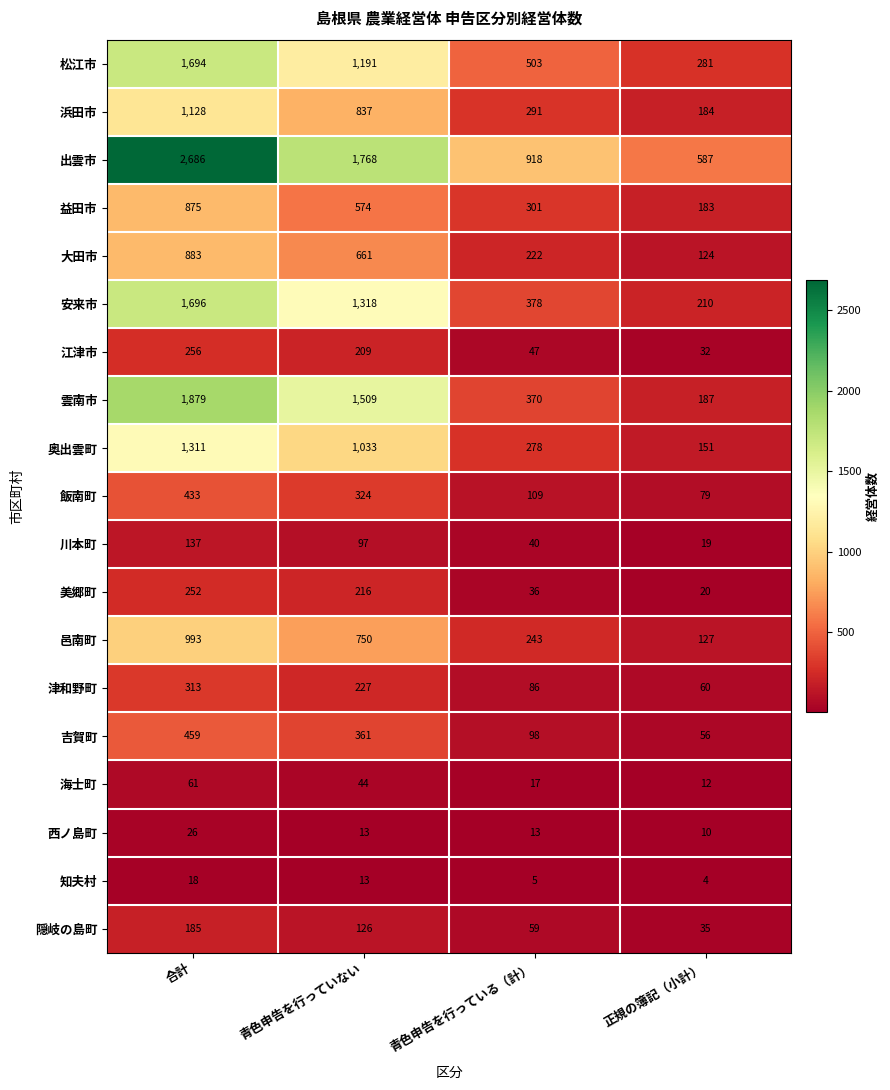

List the labels in order of 川本町 value, largest first.

合計, 青色申告を行っていない, 青色申告を行っている（計）, 正規の簿記（小計）